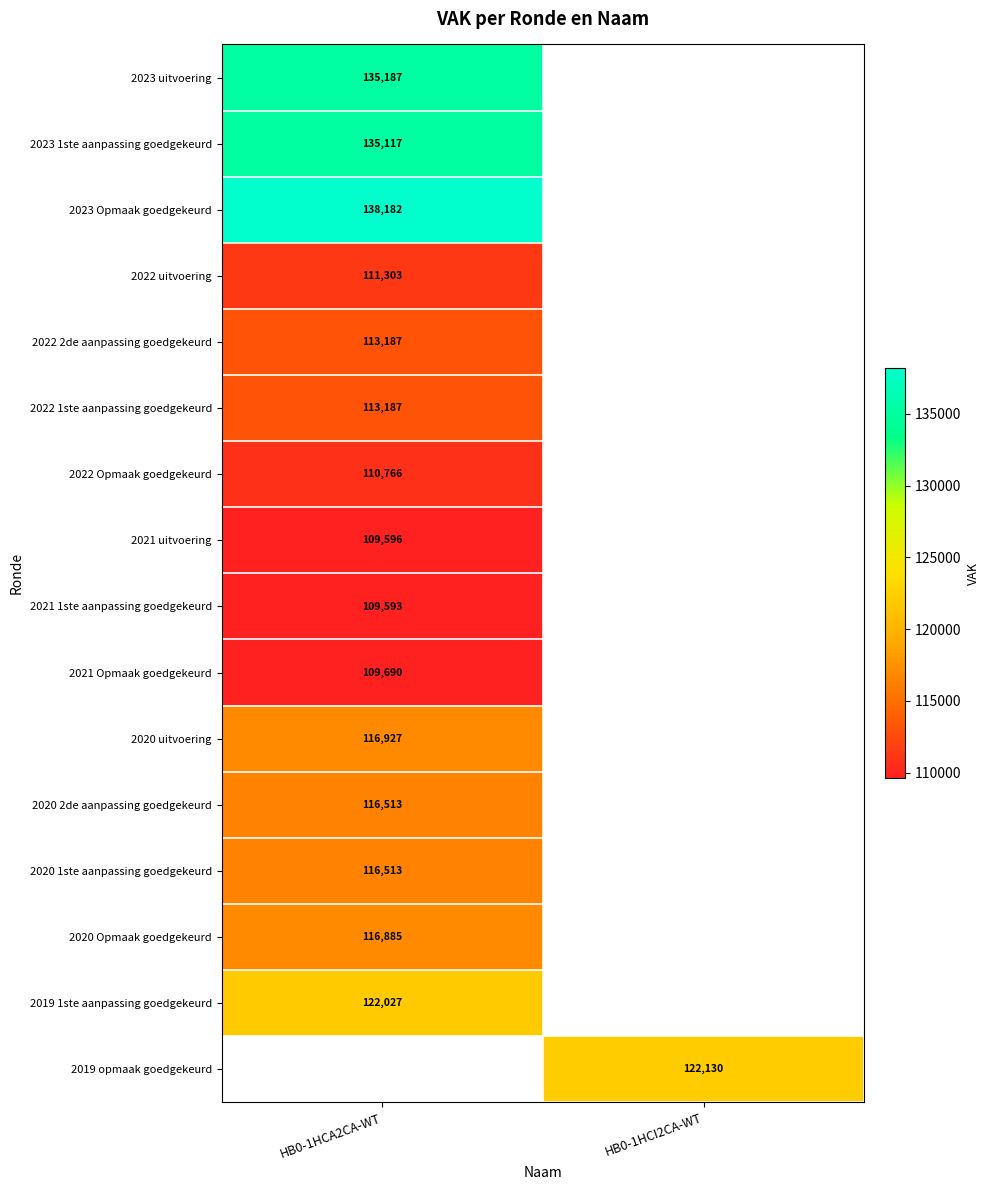

The value of 2022 uitvoering at HB0-1HCA2CA-WT is 111303. True or false?

True